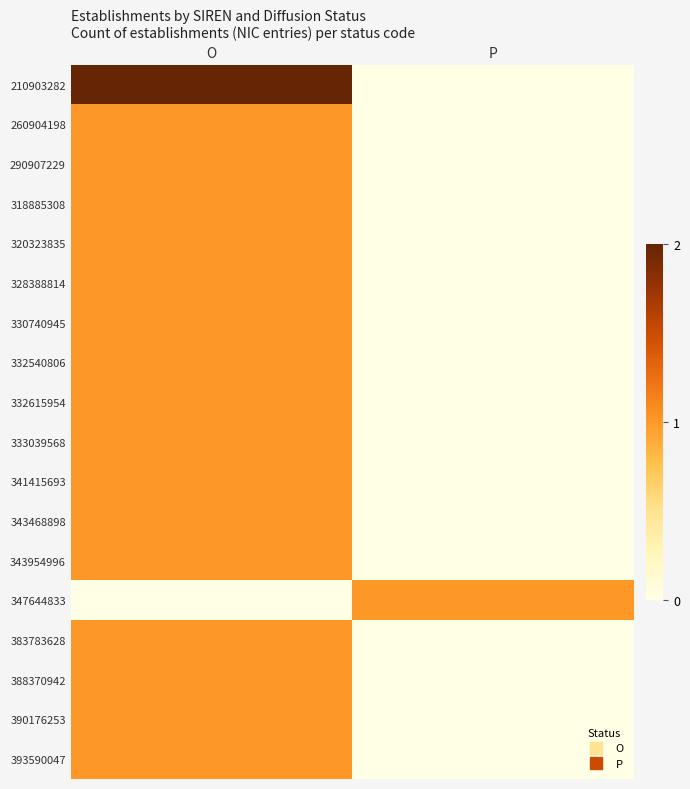

How many categories are shown in the chart?

2